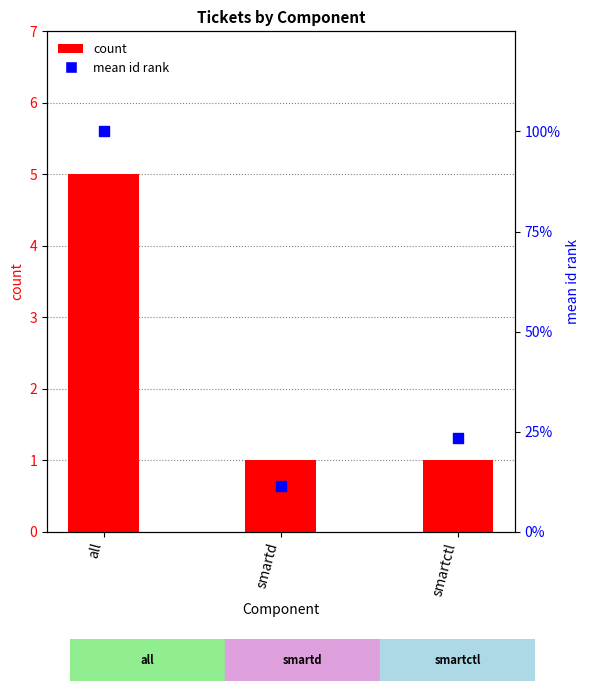

What are all the series names shown in the legend?

count, mean id rank